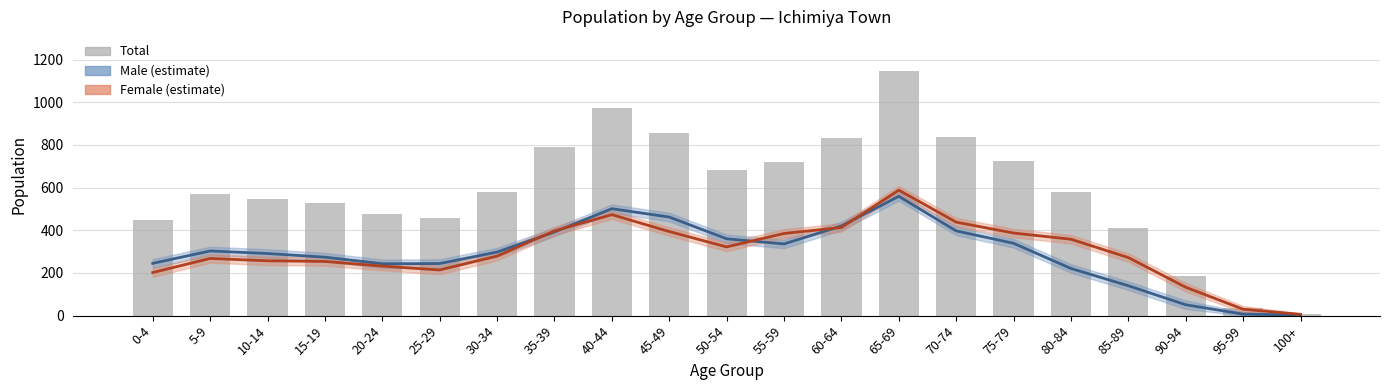

What is the spread (max minus min) of values at 70-74?

438